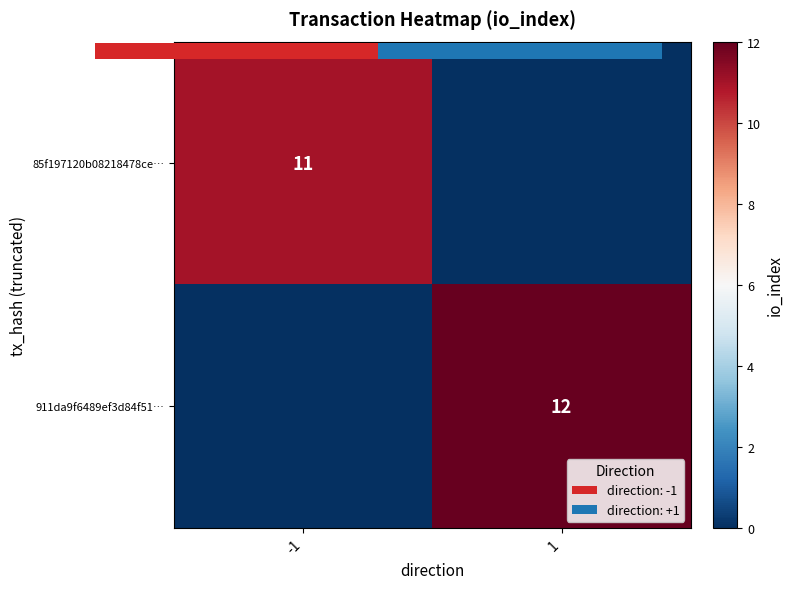

What is the average value of the 911da9f6489ef3d84f51… series?

6